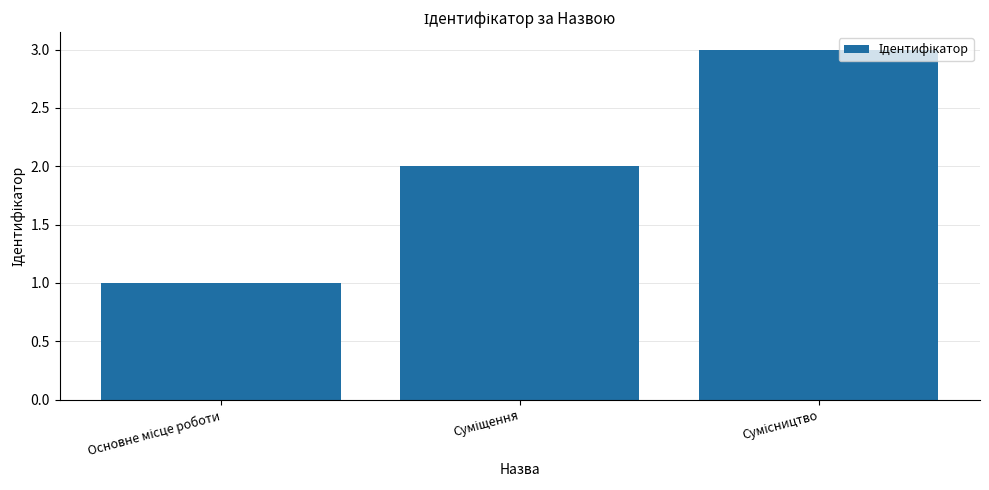

What is the maximum value shown in the chart?

3